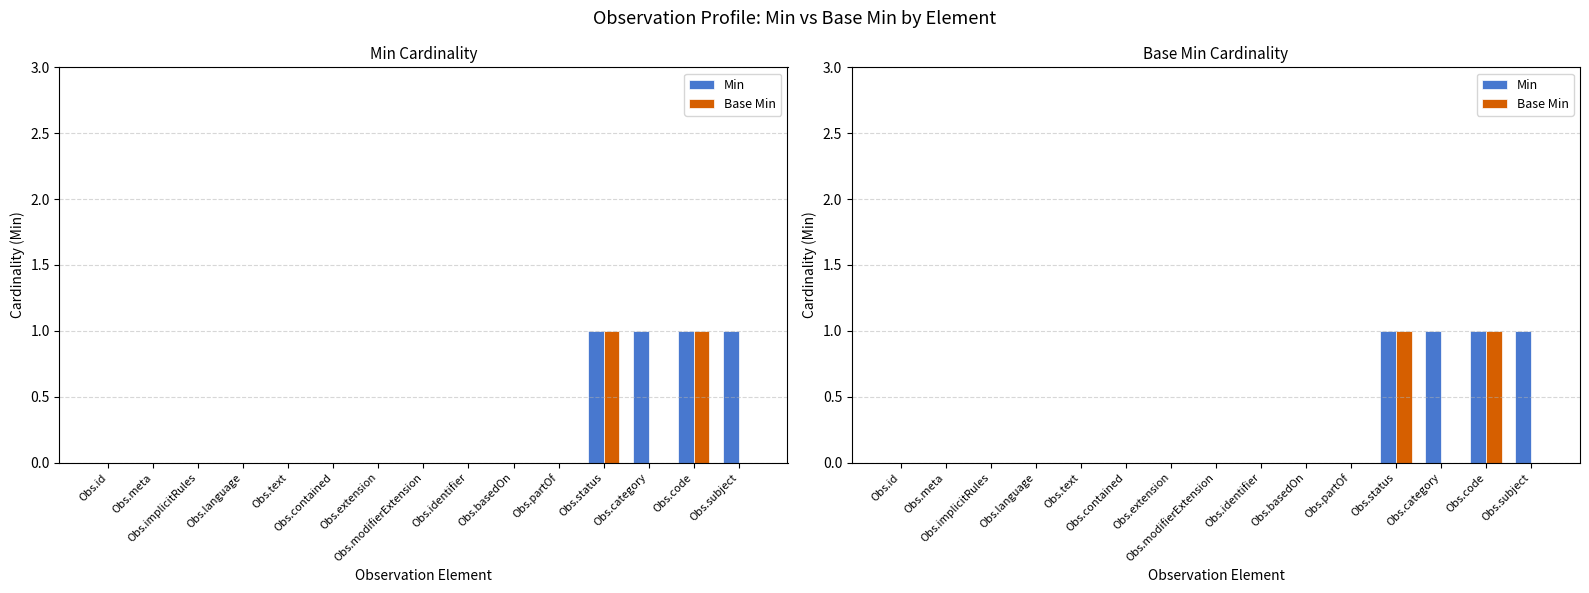

What position from the right is Obs.status?

4